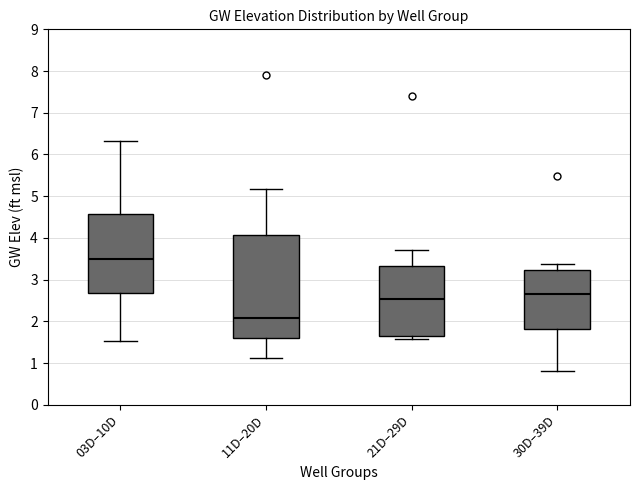

Reading left to right, transcribe this box plot: for each box, give where its median line is, the range the box spans, and where its two whiskers end, as read against the y-axis. The values are not printed on the chart, so give them approximately, as read against the axis.

03D–10D: median 3.5, box 2.7 to 4.6, whiskers 1.5 to 6.3
11D–20D: median 2.1, box 1.6 to 4.1, whiskers 1.1 to 5.2
21D–29D: median 2.5, box 1.6 to 3.3, whiskers 1.6 (just below the box's lower edge) to 3.7
30D–39D: median 2.7, box 1.8 to 3.2, whiskers 0.8 to 3.4